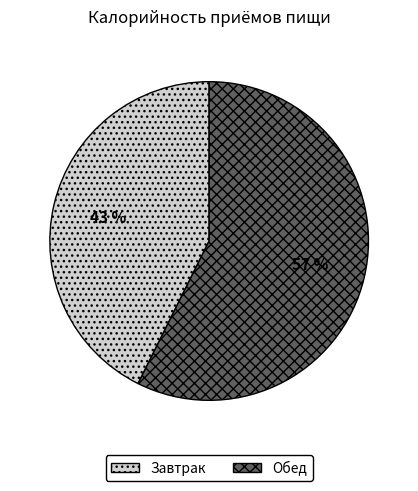

To the nearest percent, what is the average slice percentage?

50%